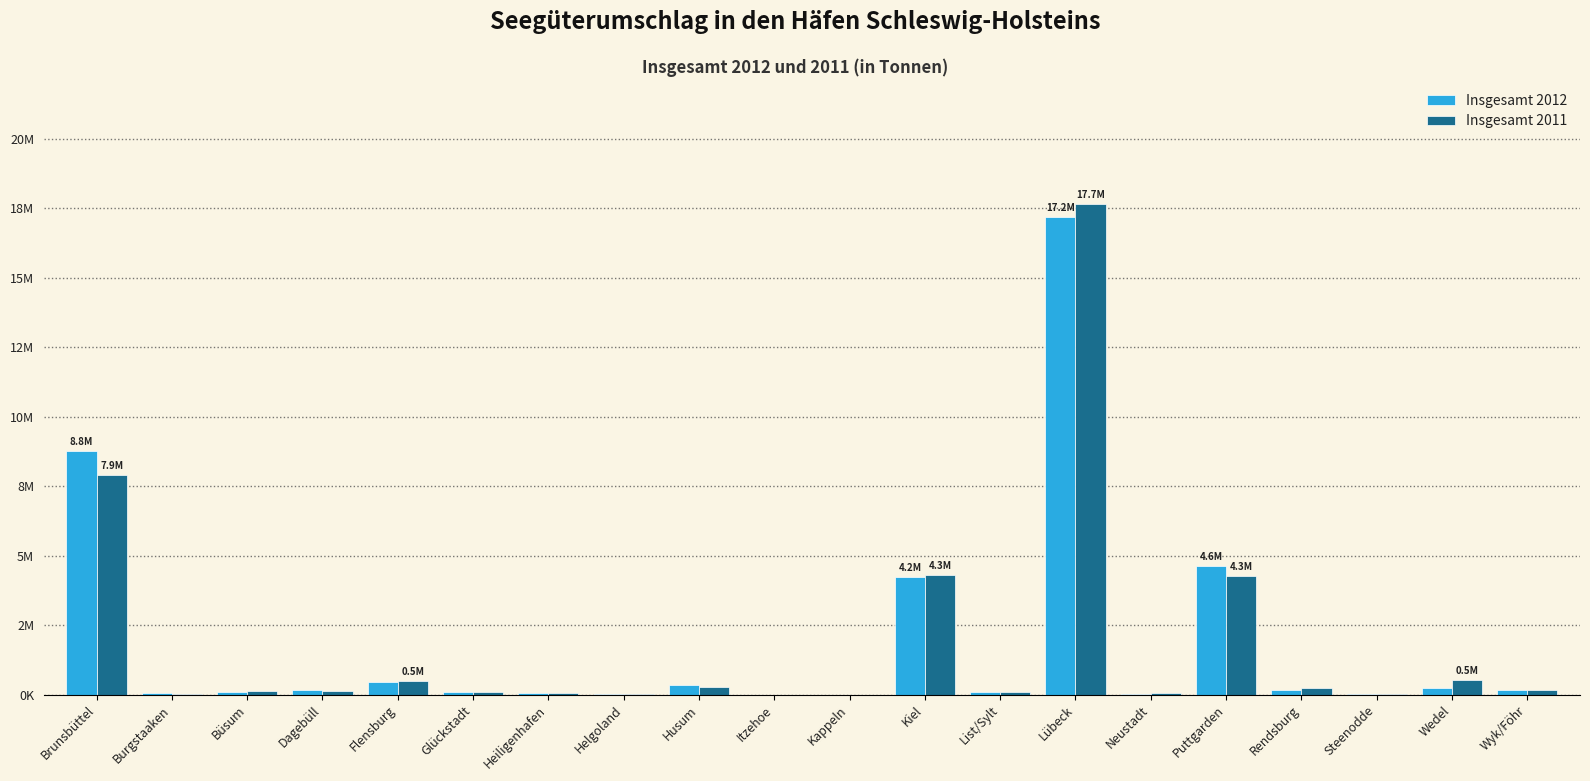

At Itzehoe, list the series in order from largest to smallest.

Insgesamt 2011, Insgesamt 2012